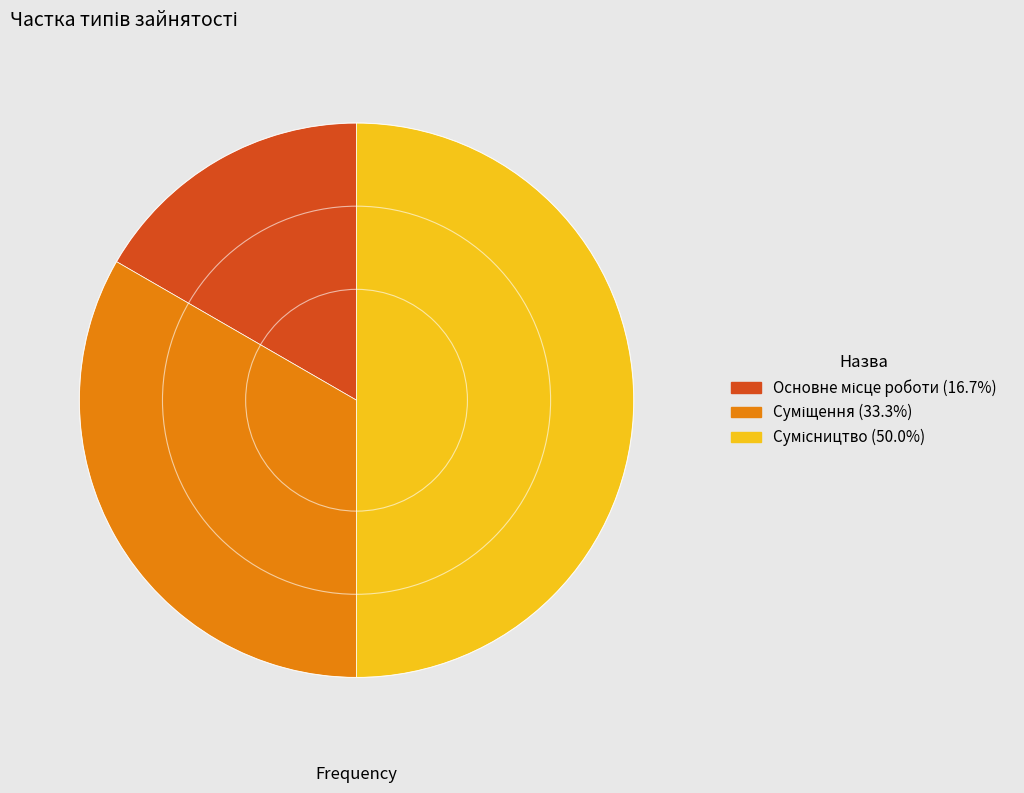

What is the total percentage of Сумісництво and Основне місце роботи?

66.7%